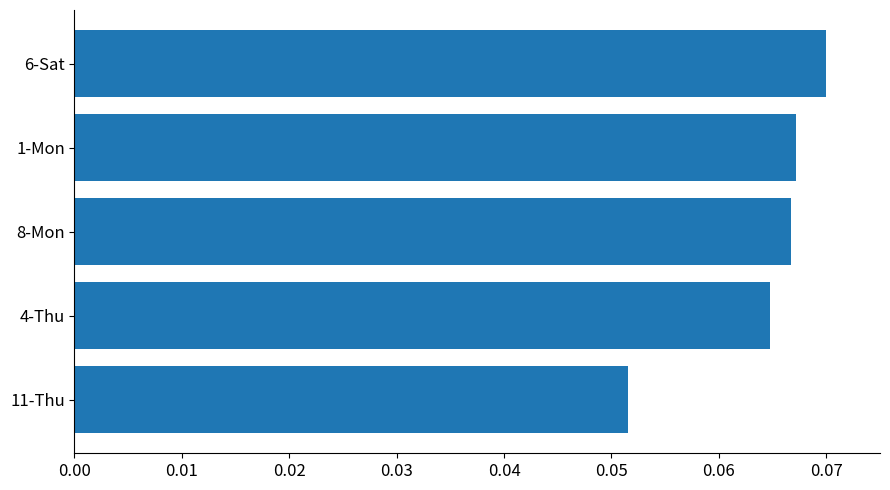

Between 4-Thu and 1-Mon, which is larger?

1-Mon